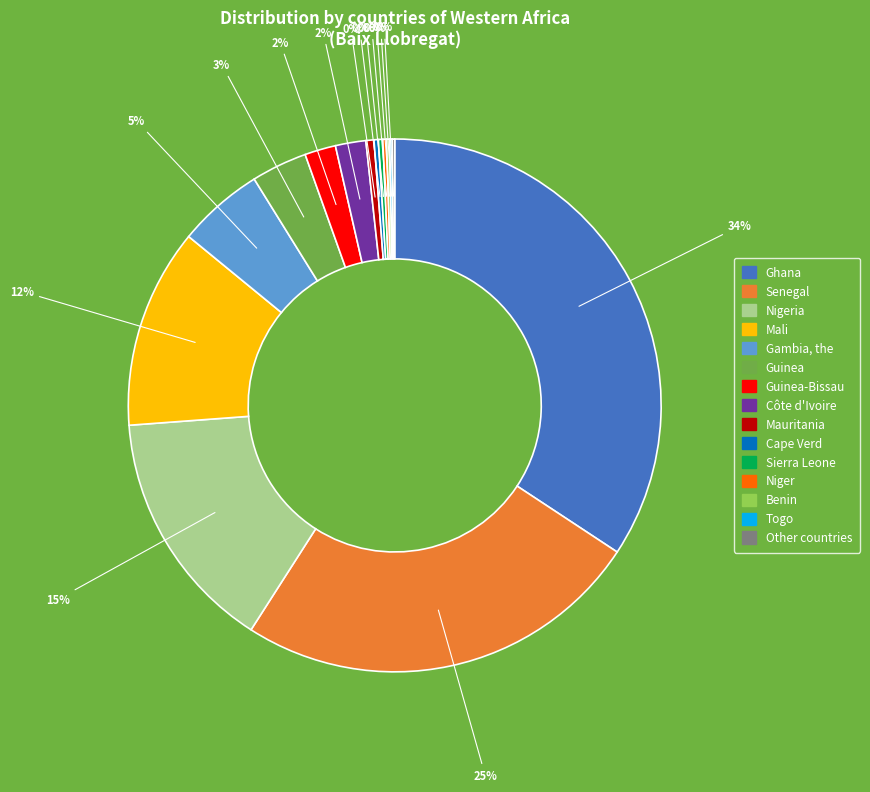

Is there a majority slice in this chart?

No